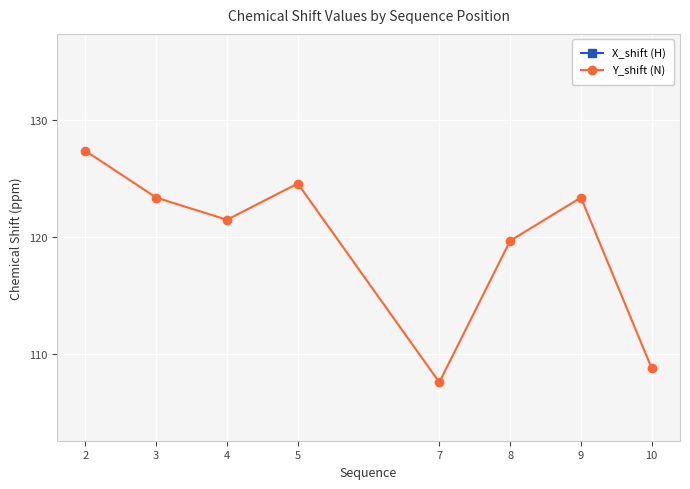

Which series has the largest total across all categories?

Y_shift (N)